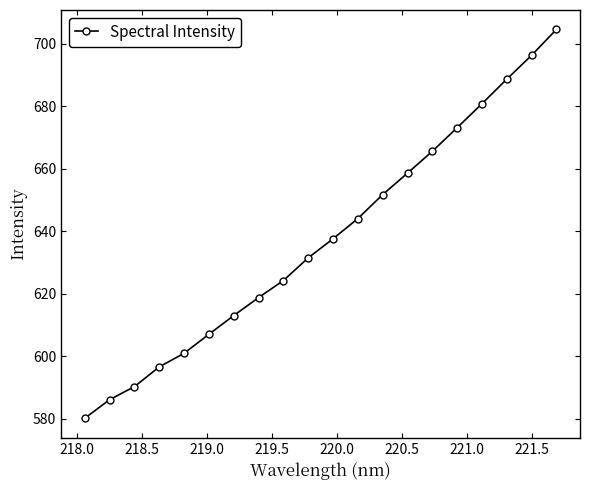

What is the smallest value displayed?

580.2